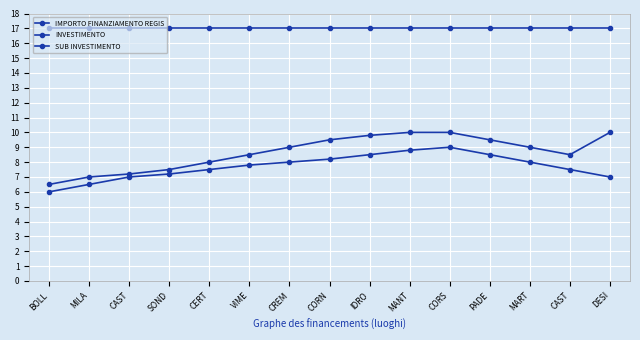

What is the difference between the second highest and second lowest values in the INVESTIMENTO series?

3.0